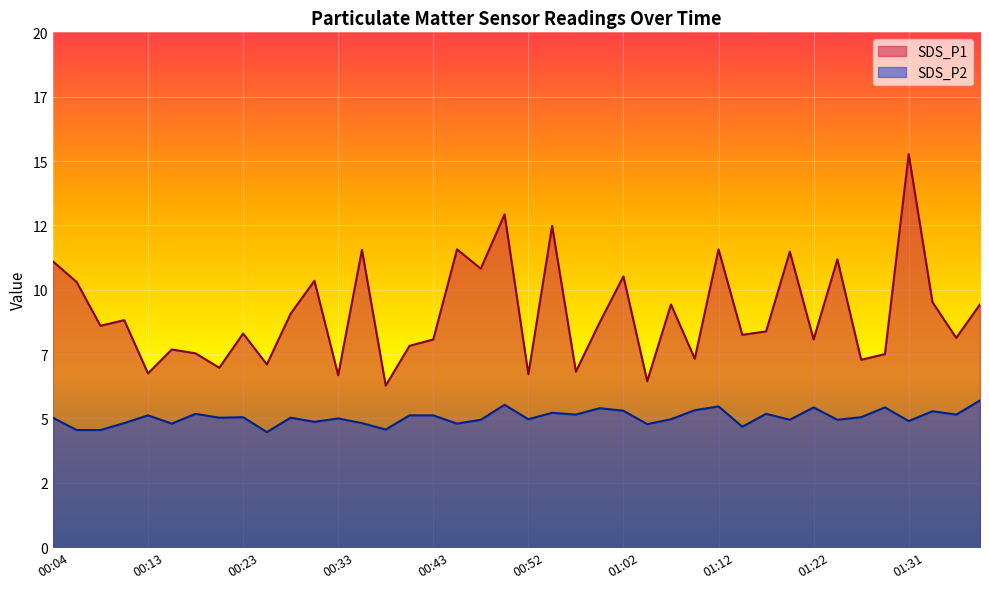

True or false: SDS_P2 and SDS_P1 intersect in this chart.

False